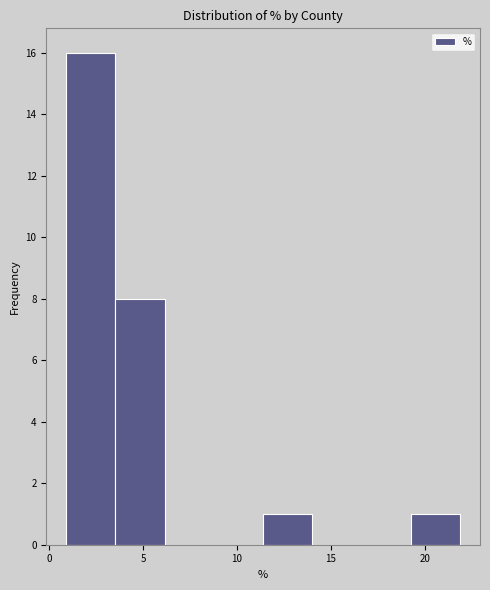

Reading left to right, transcribe this chart: for each bar, give the range it covers on the x-axis and its height. Neither the bar edges nor the heights are printed on the chart, so give them approximately, as read against the axes.

1.0 to 3.5: 16
3.5 to 6.0: 8
6.0 to 9.0: 0
9.0 to 11.5: 0
11.5 to 14.0: 1
14.0 to 16.5: 0
16.5 to 19.5: 0
19.5 to 22.0: 1